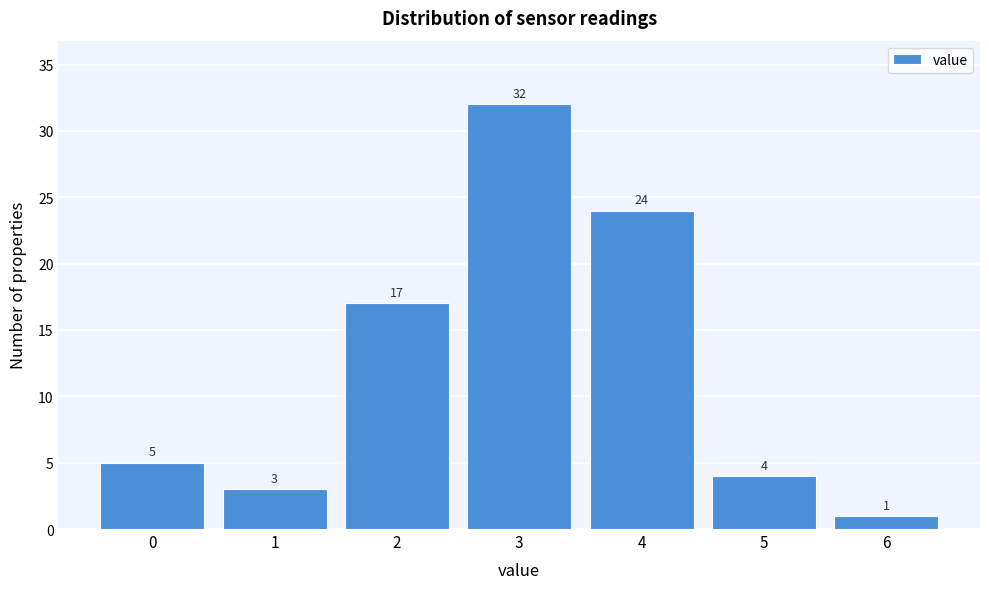

Reading left to right, list every bar in this chart as the range it spans on the x-axis followed by its height.

-0.5 to 0.5: 5
0.5 to 1.5: 3
1.5 to 2.5: 17
2.5 to 3.5: 32
3.5 to 4.5: 24
4.5 to 5.5: 4
5.5 to 6.5: 1